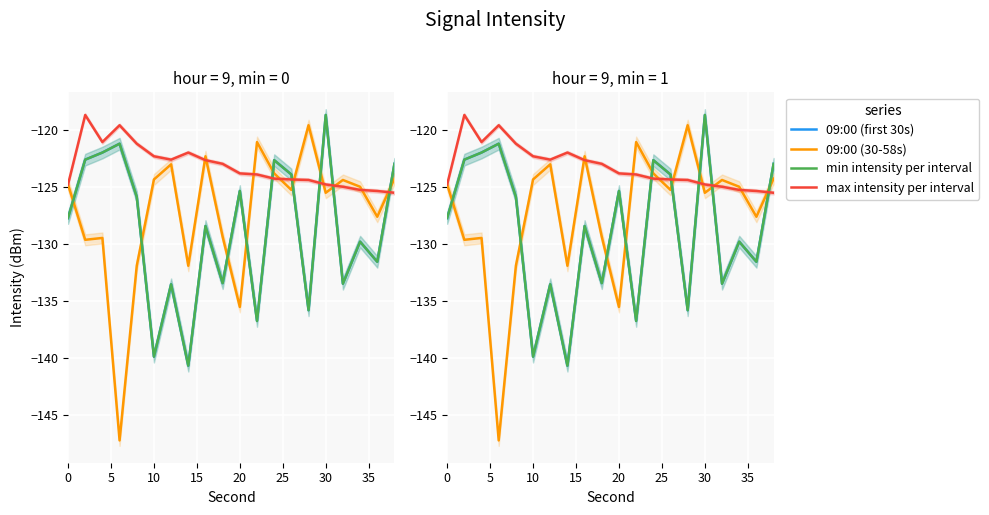

Is the value of 09:00 (first 30s) at 14 greater than the value of 09:00 (30-58s) at 35?

No